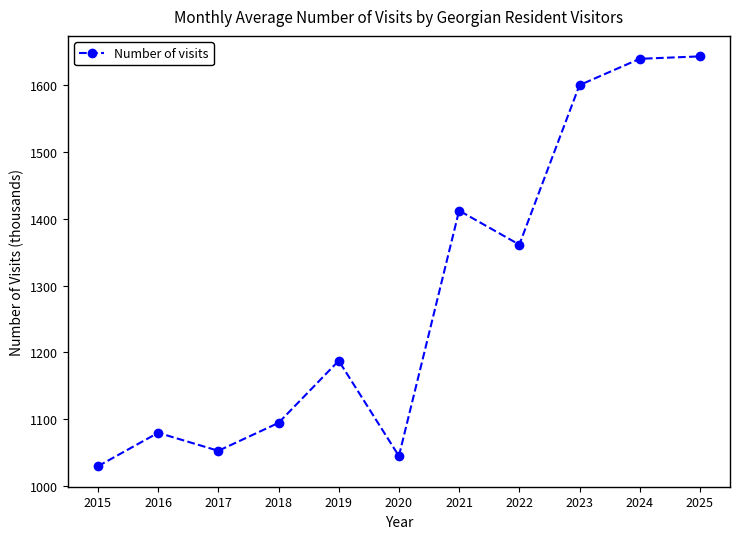

Reading left to right, list all the values displayed in this chart.

2015=1030.1	2016=1080.0	2017=1053.1	2018=1094.8	2019=1187.7	2020=1045.3	2021=1412.0	2022=1361.1	2023=1599.4	2024=1638.7	2025=1642.4